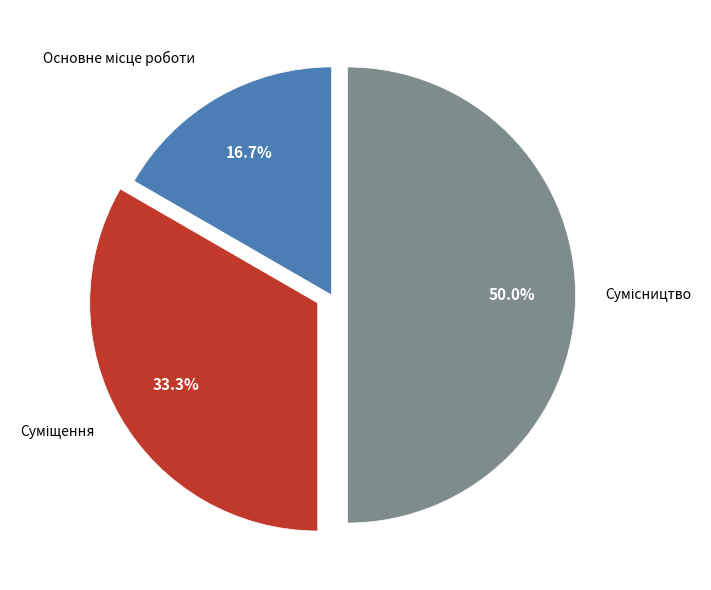

Is there a majority slice in this chart?

No